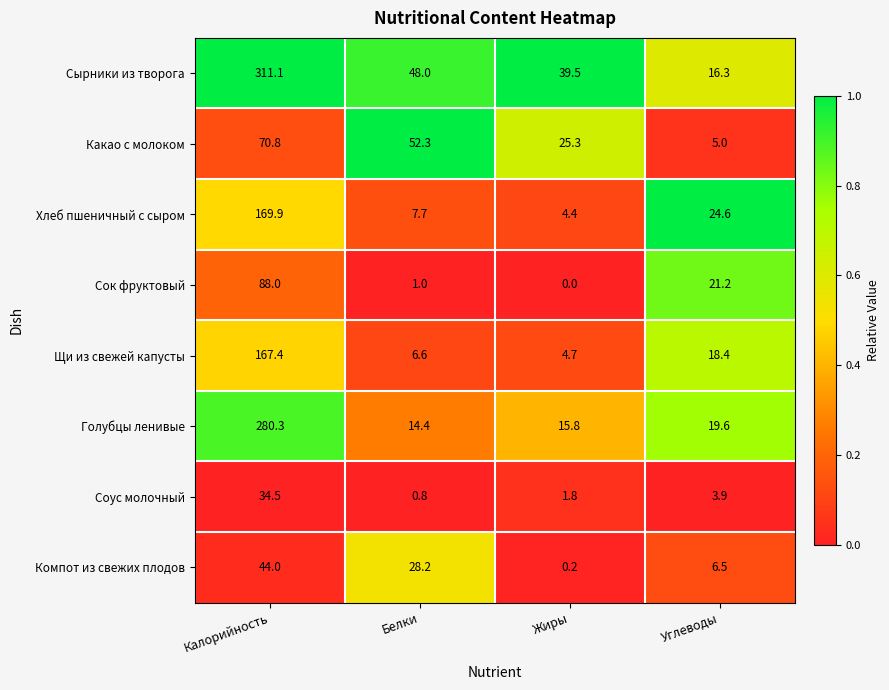

What is the sum of all Голубцы ленивые values?

330.1